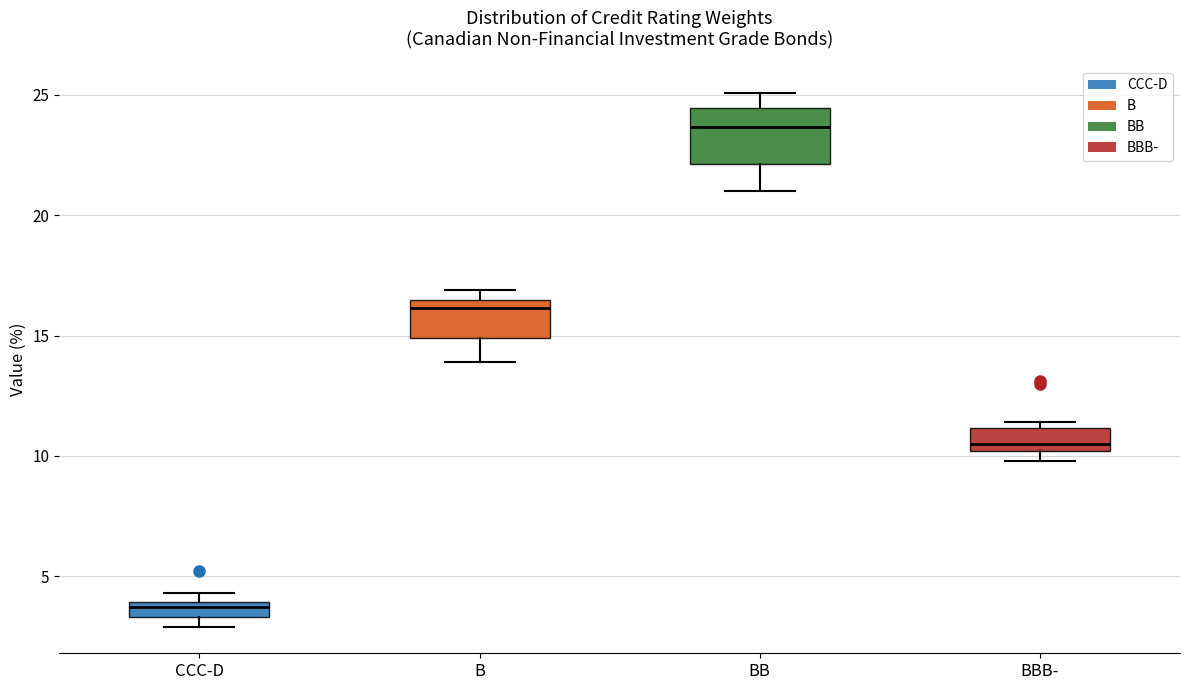

Where is the lower edge of the box for BBB- on the y-axis? The values are not printed on the chart, so give them approximately, as read against the axis.

10.0